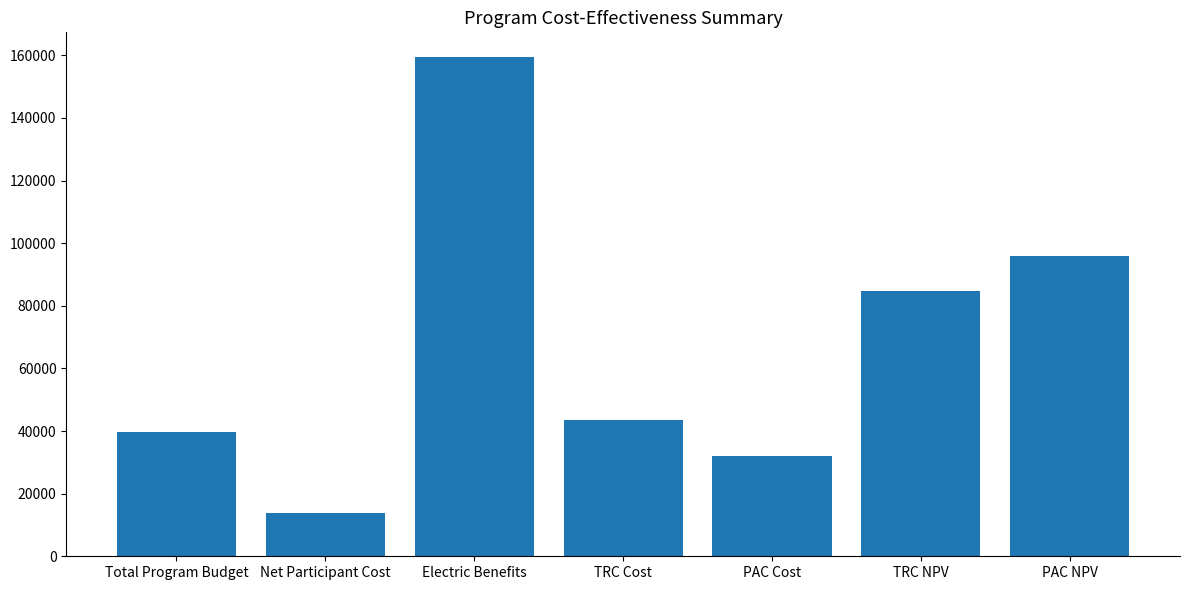

Which has a higher value, Net Participant Cost or TRC Cost?

TRC Cost